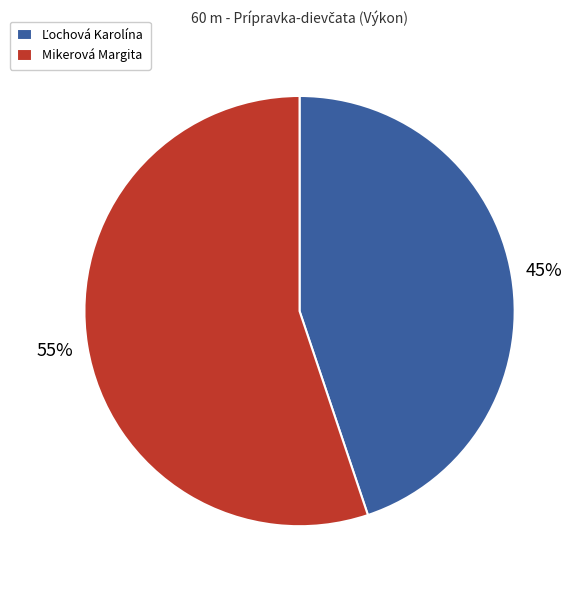

Which slice is the largest?

Mikerová Margita